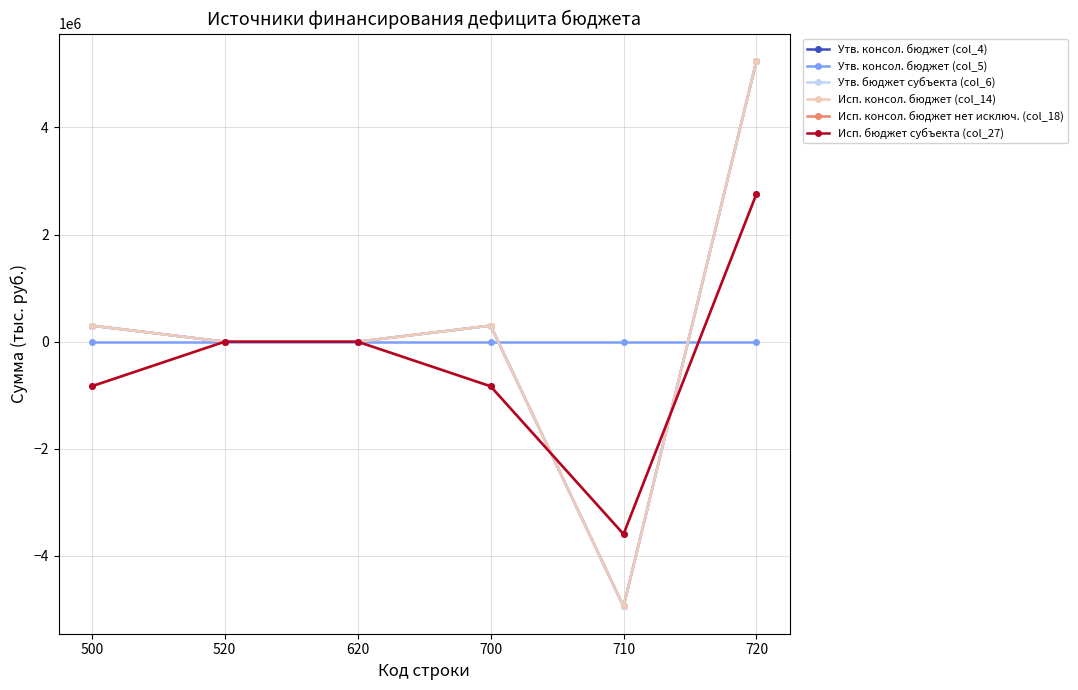

Is this an area chart (filled region under the line)?

No